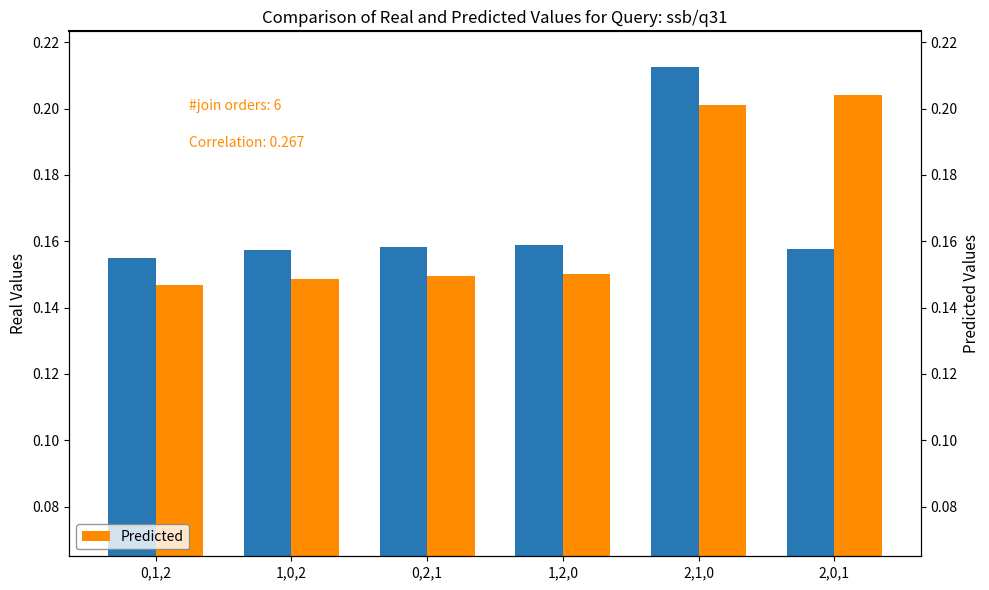

Read the Real Values value at 0,2,1.

0.2